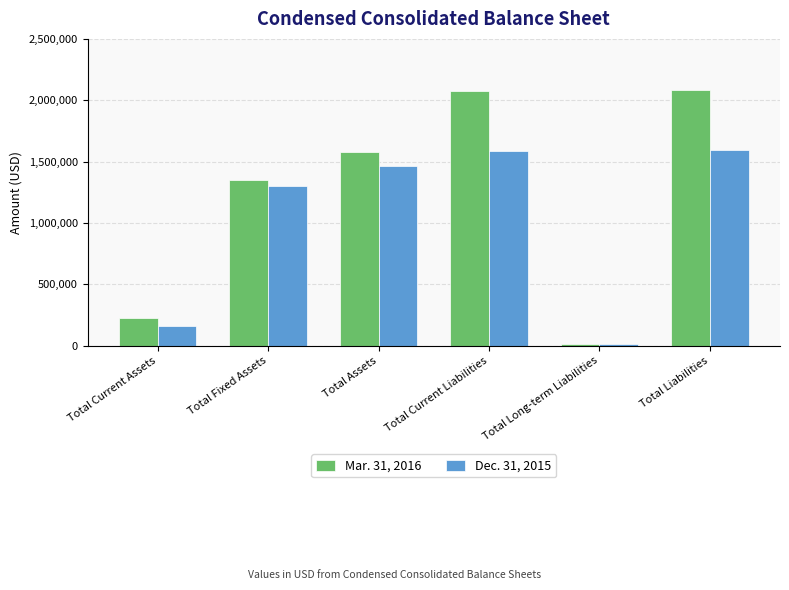

How many categories are shown in the chart?

6